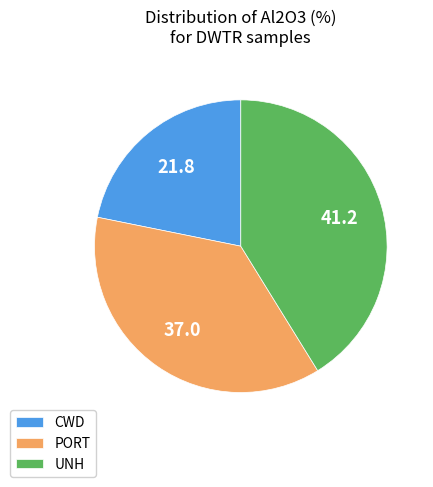

Rank the categories by value from lowest to highest.

CWD, PORT, UNH